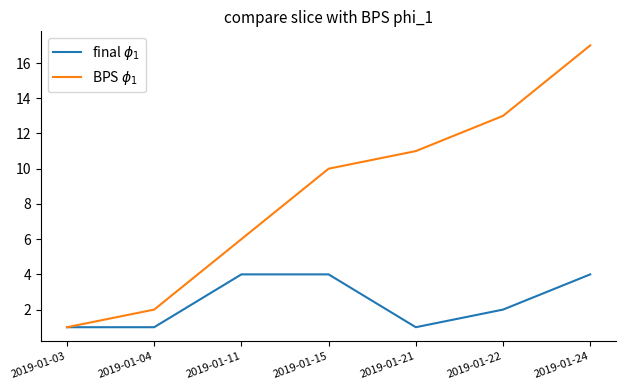

Does the chart have visible grid lines?

No